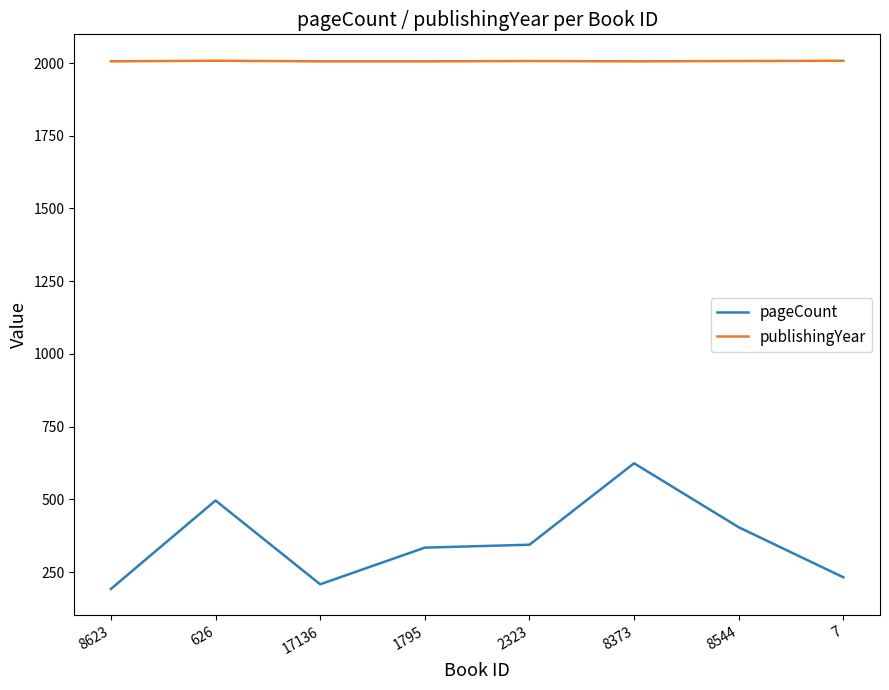

What is the difference between the maximum and minimum values in the pageCount series?

432